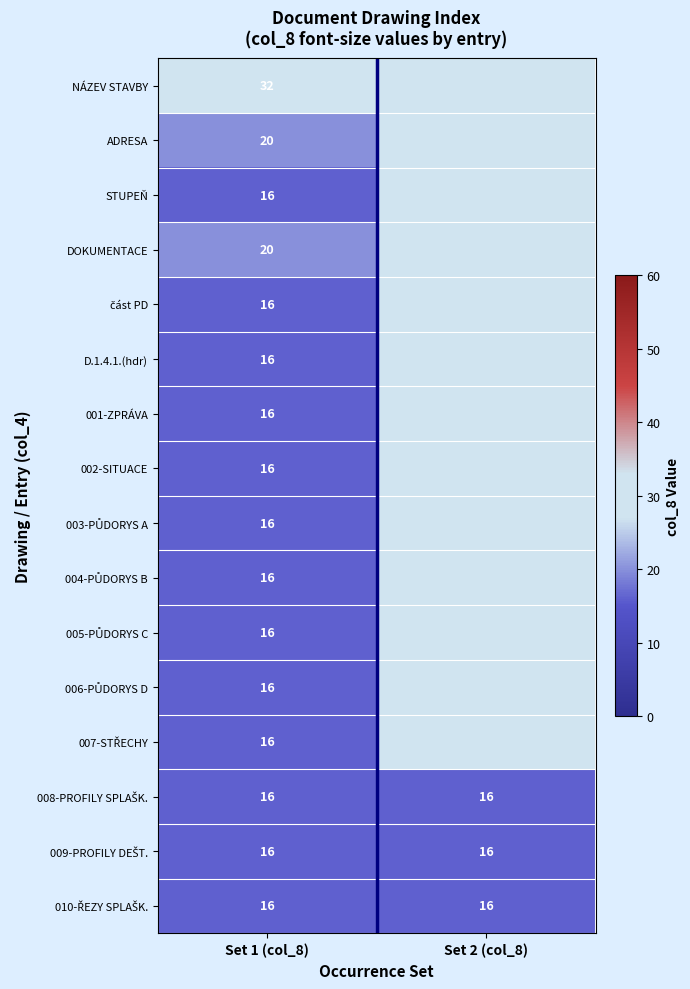

What is the maximum value for DOKUMENTACE?

20.0